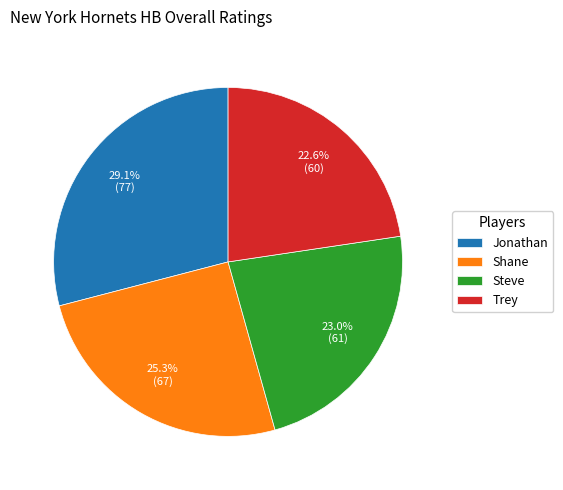

How many segments does this pie chart have?

4